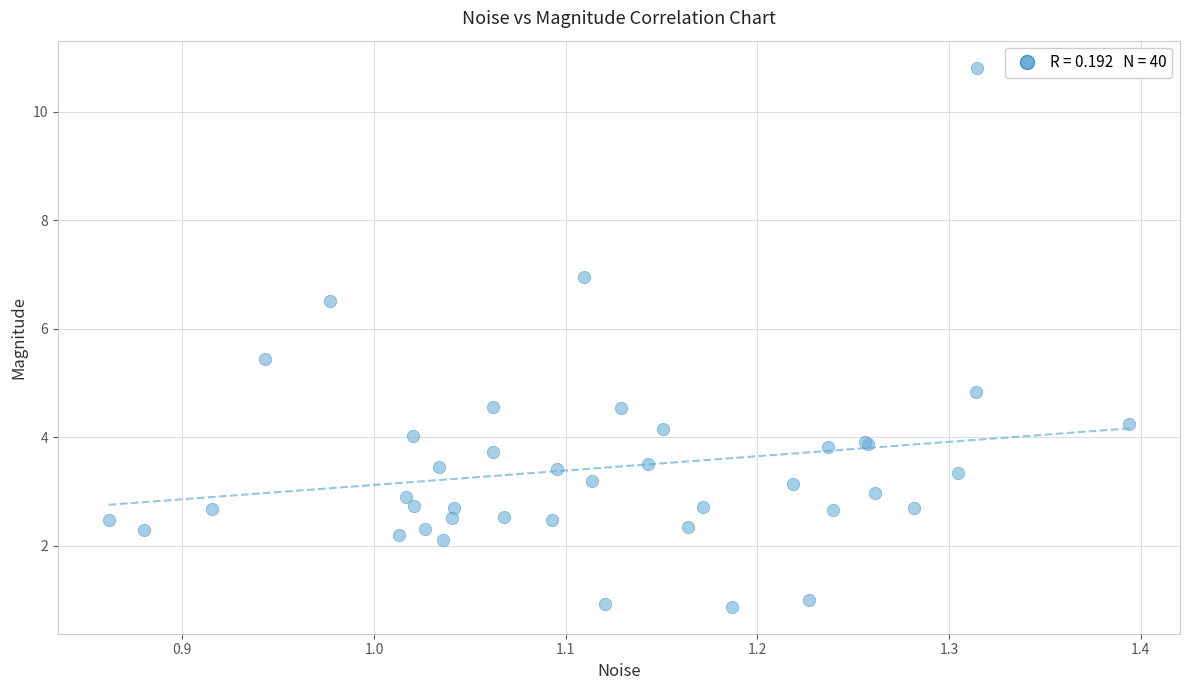

What Y value in the scatter plot is closest to 5?

4.8